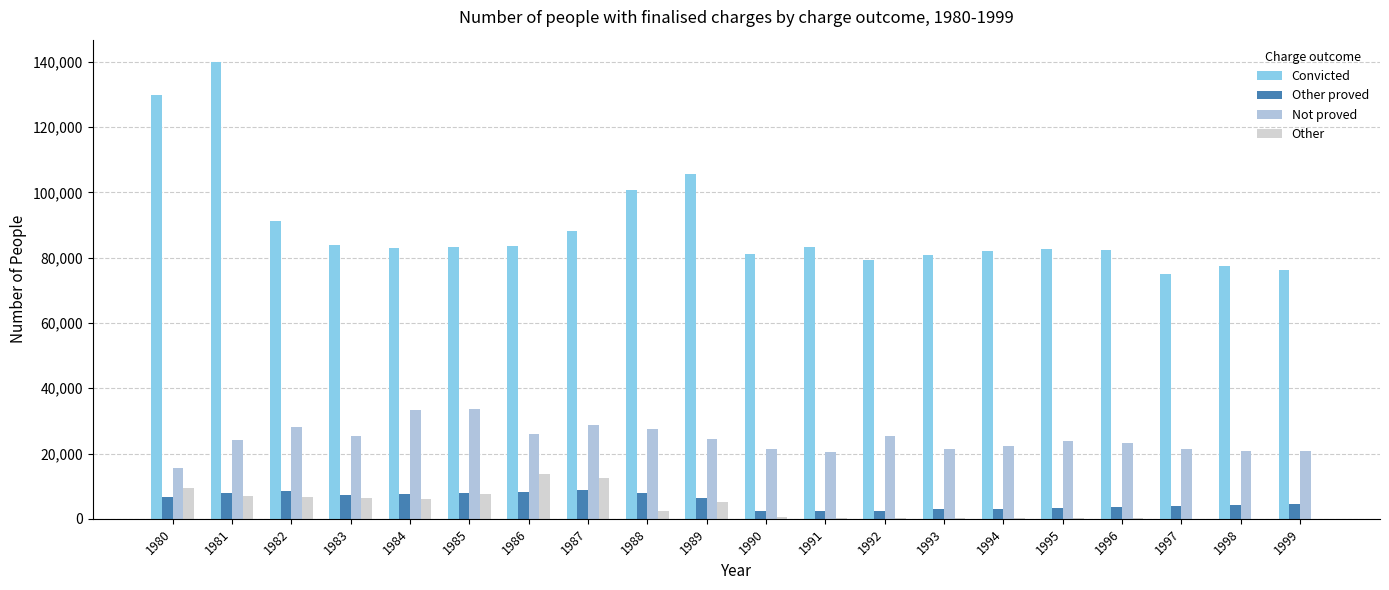

Reading left to right, list all the values displayed in this chart.

Convicted: 1980=129828	1981=139793	1982=91386	1983=83886	1984=82849	1985=83362	1986=83680	1987=88080	1988=100820	1989=105695	1990=81124	1991=83216	1992=79302	1993=80733	1994=82074	1995=82555	1996=82428	1997=75147	1998=77493	1999=76328
Other proved: 1980=6829	1981=7864	1982=8470	1983=7422	1984=7523	1985=7999	1986=8343	1987=8846	1988=7975	1989=6487	1990=2508	1991=2500	1992=2405	1993=2904	1994=3160	1995=3415	1996=3617	1997=3909	1998=4158	1999=4589
Not proved: 1980=15678	1981=24066	1982=27995	1983=25299	1984=33484	1985=33604	1986=25949	1987=28731	1988=27607	1989=24570	1990=21469	1991=20411	1992=25454	1993=21367	1994=22286	1995=23816	1996=23164	1997=21273	1998=20726	1999=20845
Other: 1980=9543	1981=7059	1982=6620	1983=6446	1984=6021	1985=7640	1986=13631	1987=12449	1988=2513	1989=5132	1990=553	1991=175	1992=112	1993=123	1994=111	1995=143	1996=134	1997=91	1998=80	1999=67